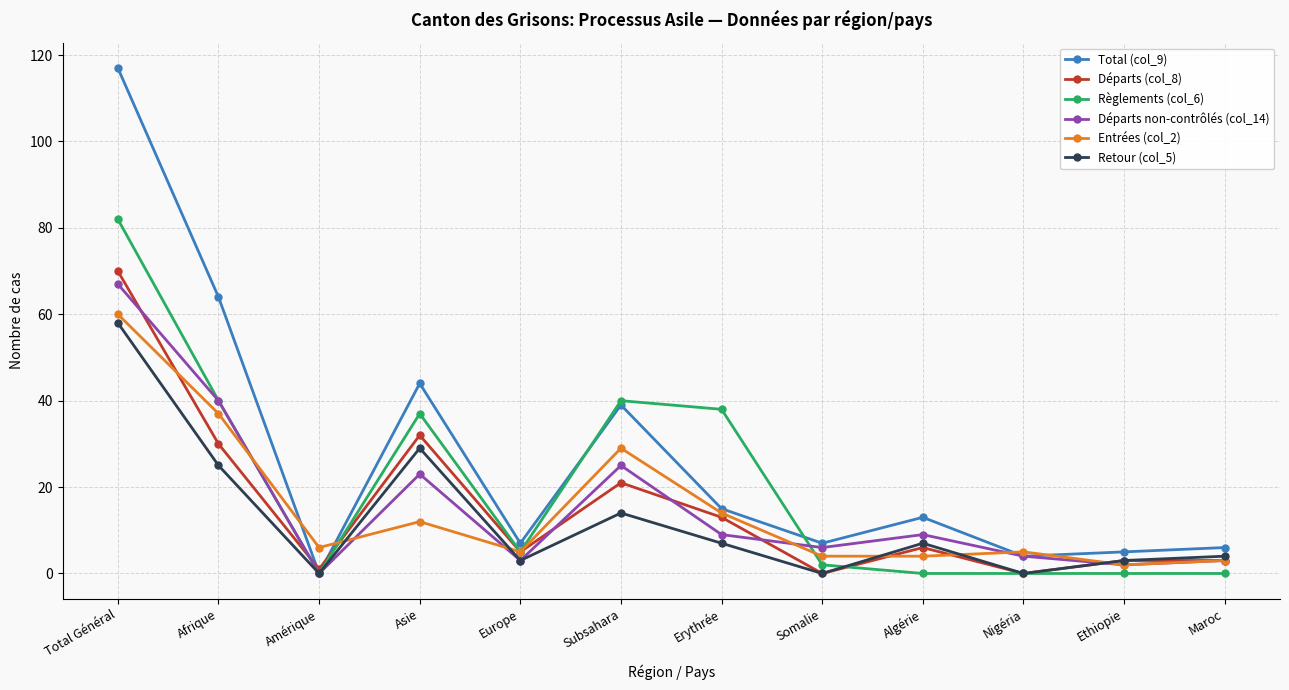

What is the difference between the second highest and minimum values in the Départs (col_8) series?

32